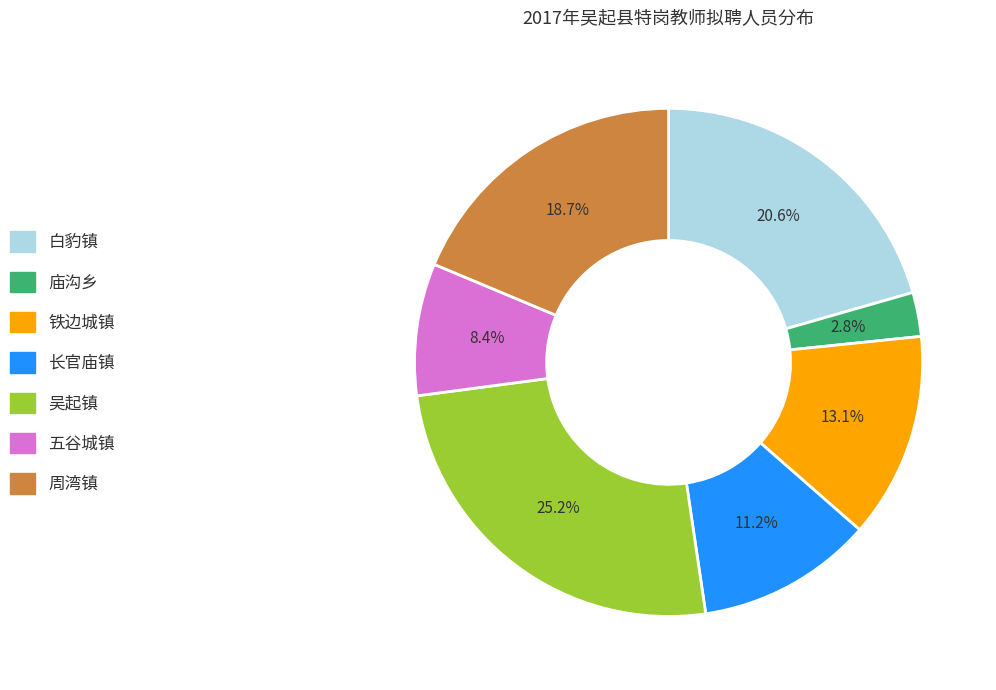

Approximately how many times larger is the value at 吴起镇 compared to 白豹镇?

1.2